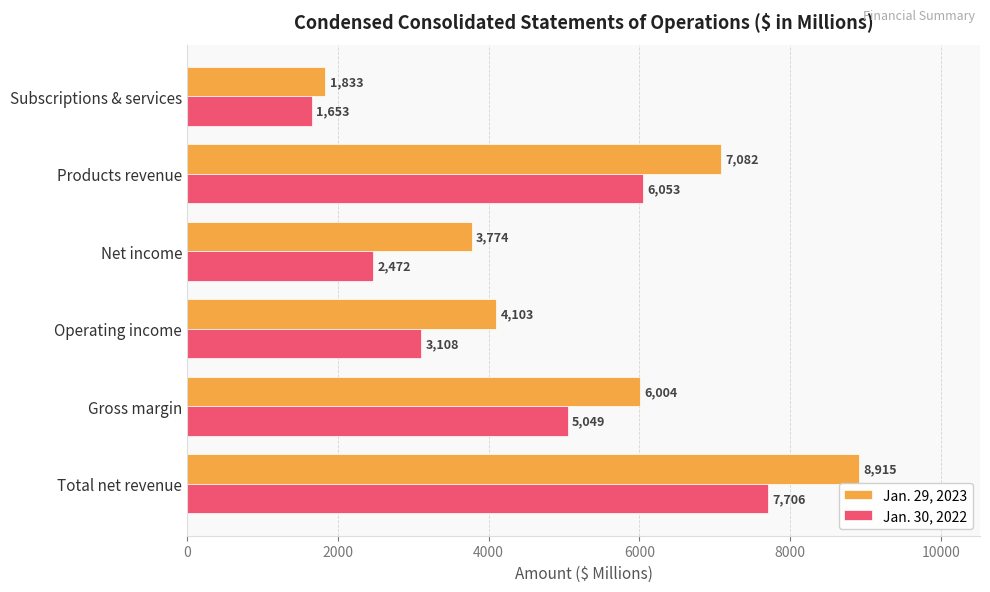

What is the difference between the maximum and second lowest values in the Jan. 30, 2022 series?

5234